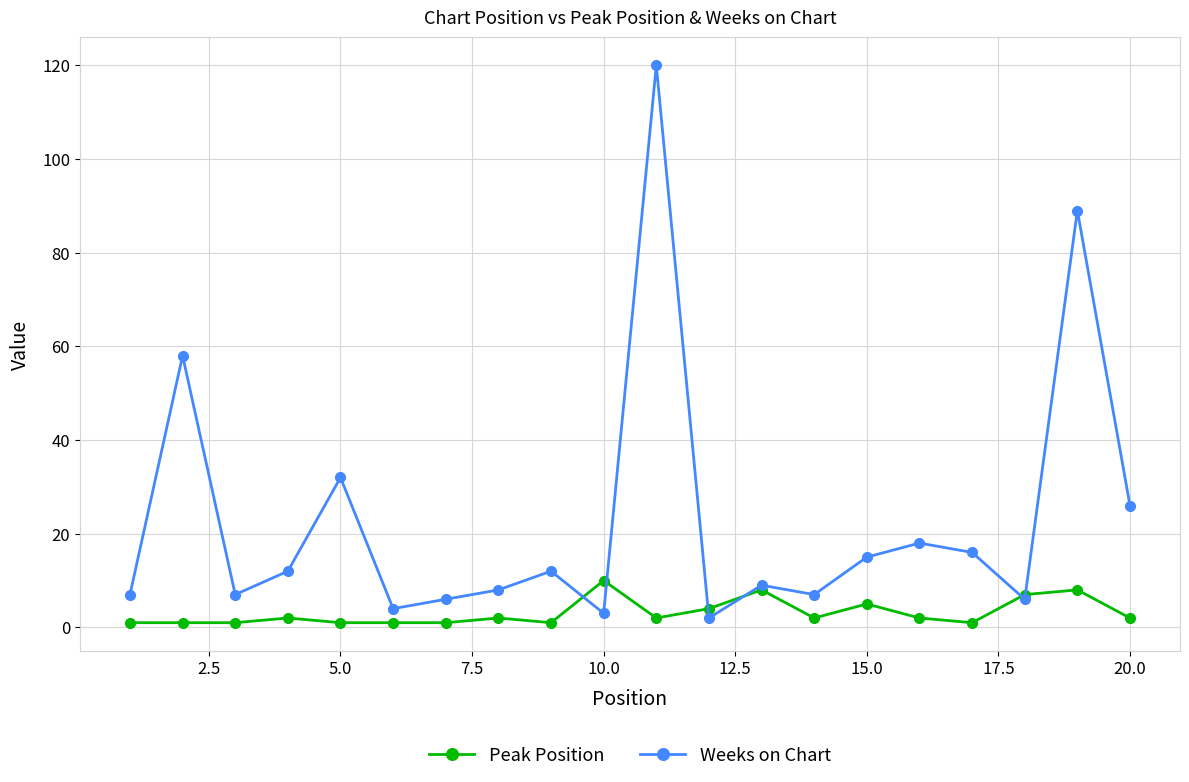

List the series in order of their peak value, highest first.

Weeks on Chart, Peak Position